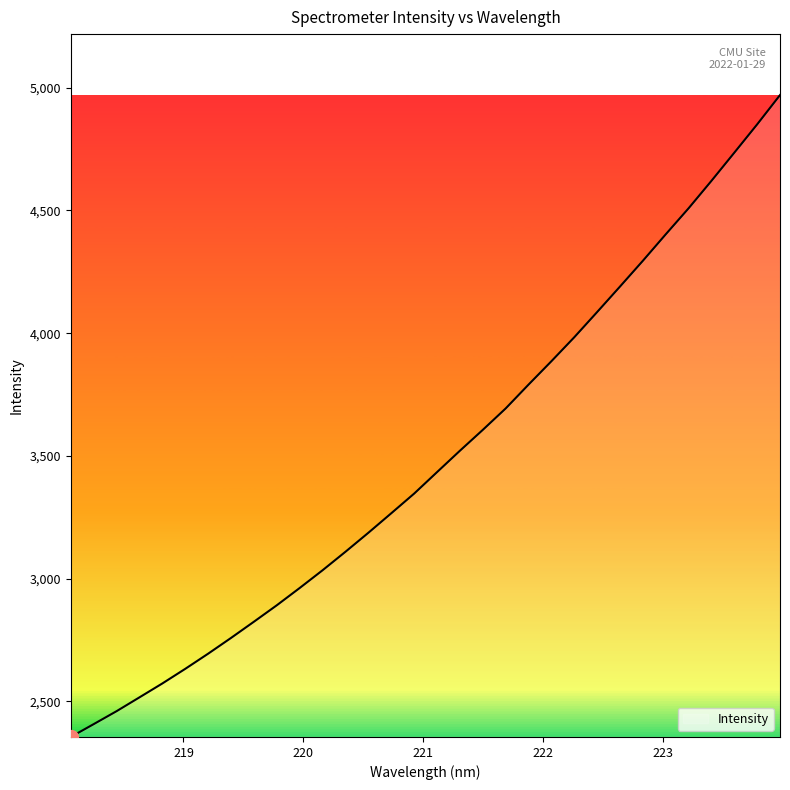

Reading left to right, list all the values displayed in this chart.

2354.3	2406.6	2459.4	2515.8	2572.5	2632.0	2693.8	2758.1	2824.2	2891.2	2961.6	3034.0	3109.3	3186.6	3266.1	3346.3	3433.8	3520.9	3605.9	3693.2	3790.4	3885.7	3983.4	4086.1	4190.0	4295.0	4402.9	4508.9	4620.8	4735.5	4850.9	4970.3